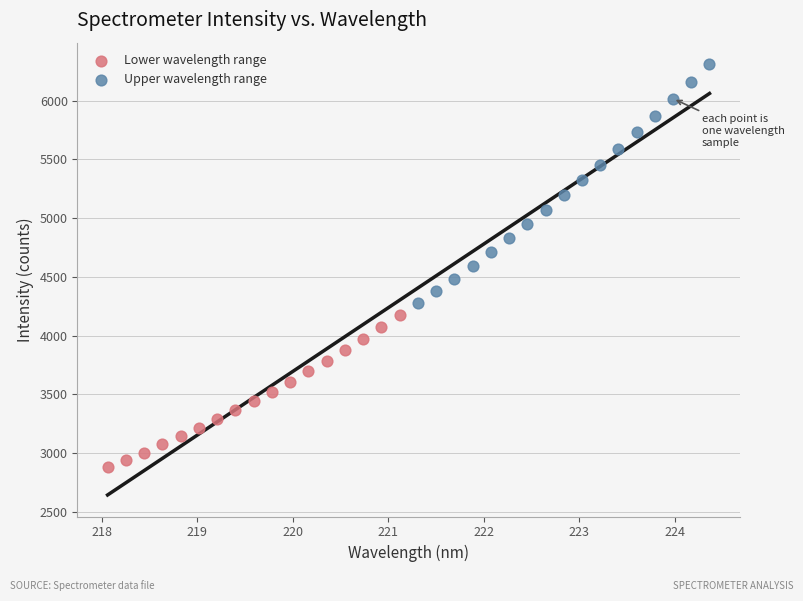

What are all the series names shown in the legend?

Lower wavelength range, Upper wavelength range